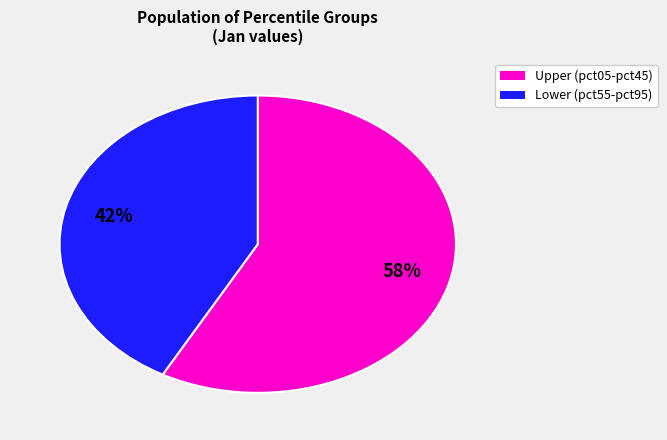

Does any single category account for the majority?

Yes